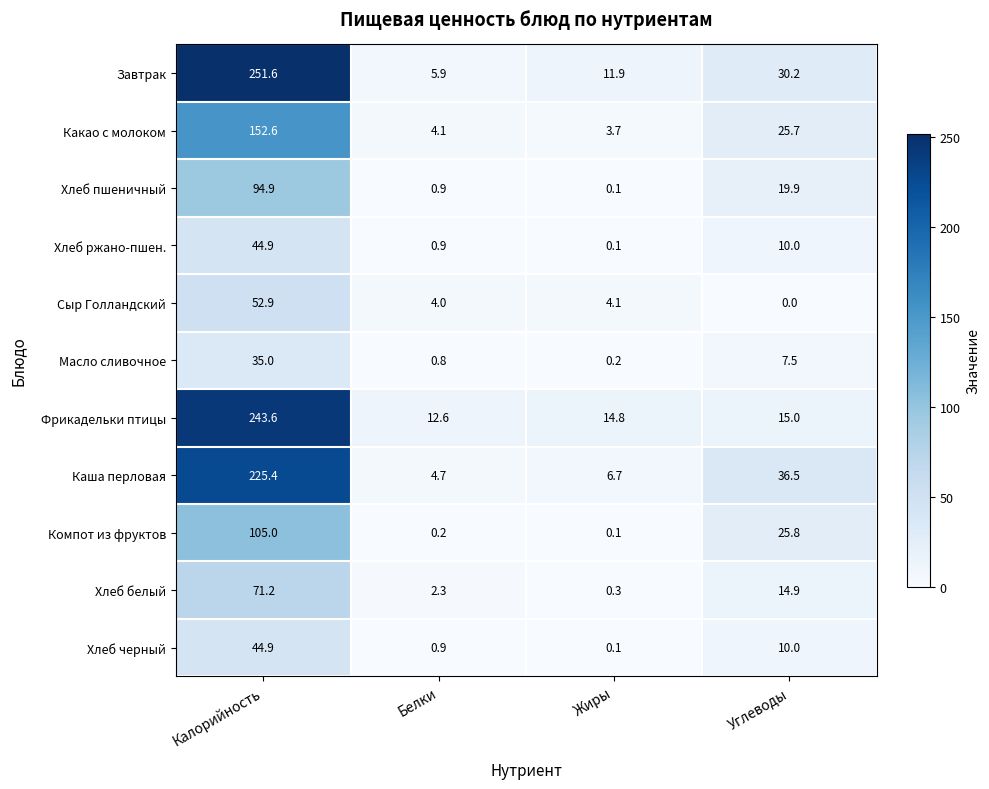

What is the difference between the Фрикадельки птицы values at Белки and Углеводы?

2.4